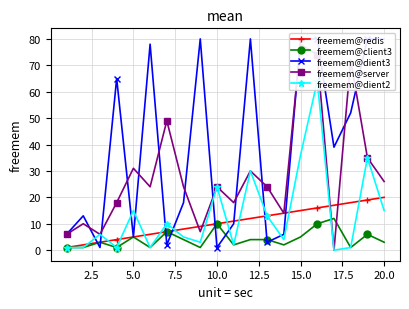

What is the average value of the freemem@server series?

28